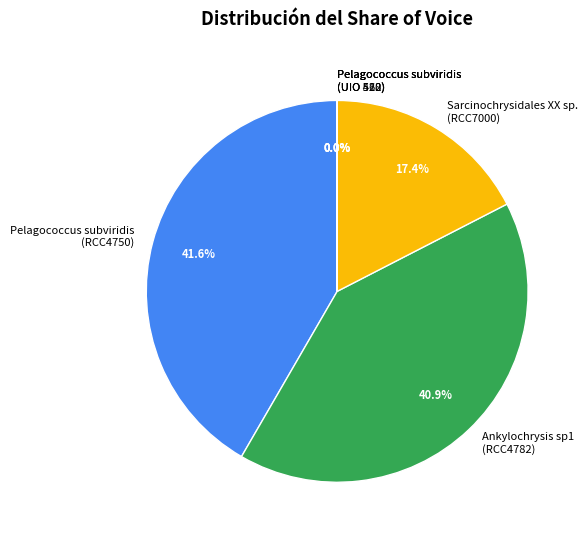

Is there any slice that represents more than half of the pie?

No